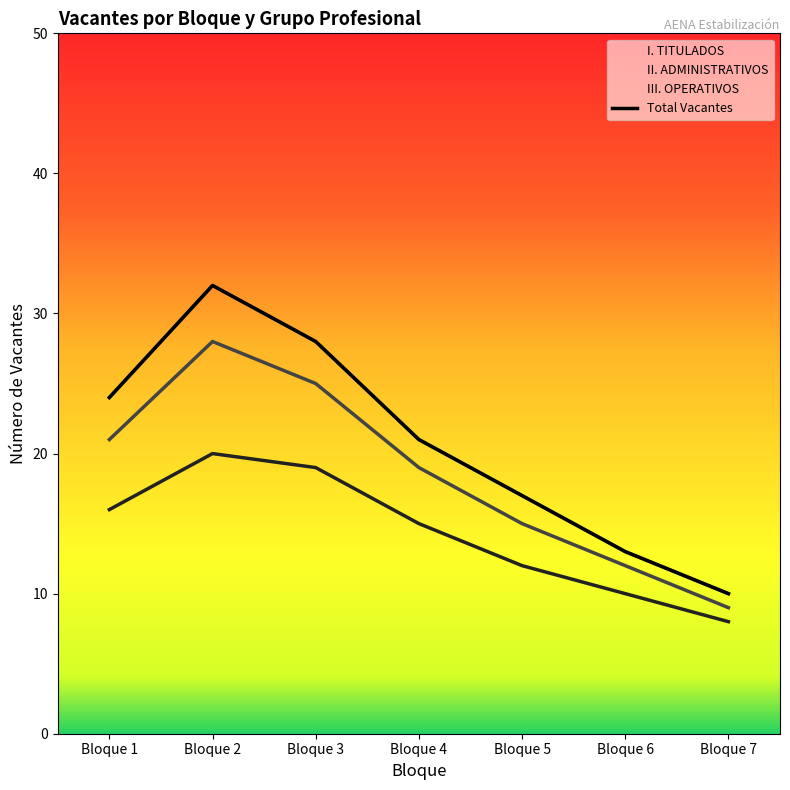

The II. ADMINISTRATIVOS series shows 37 at Bloque 4. True or false?

False